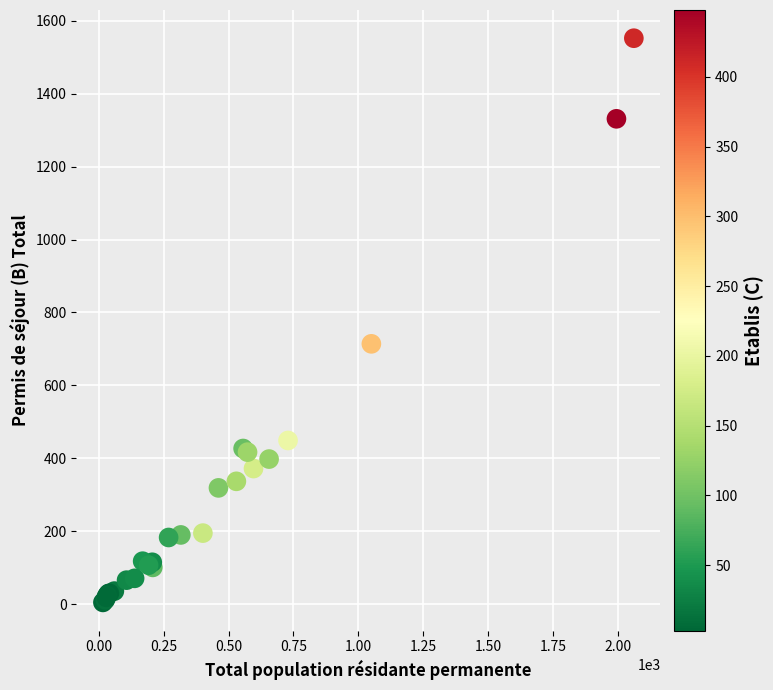

What Y value in the scatter plot is closest to 778?

714